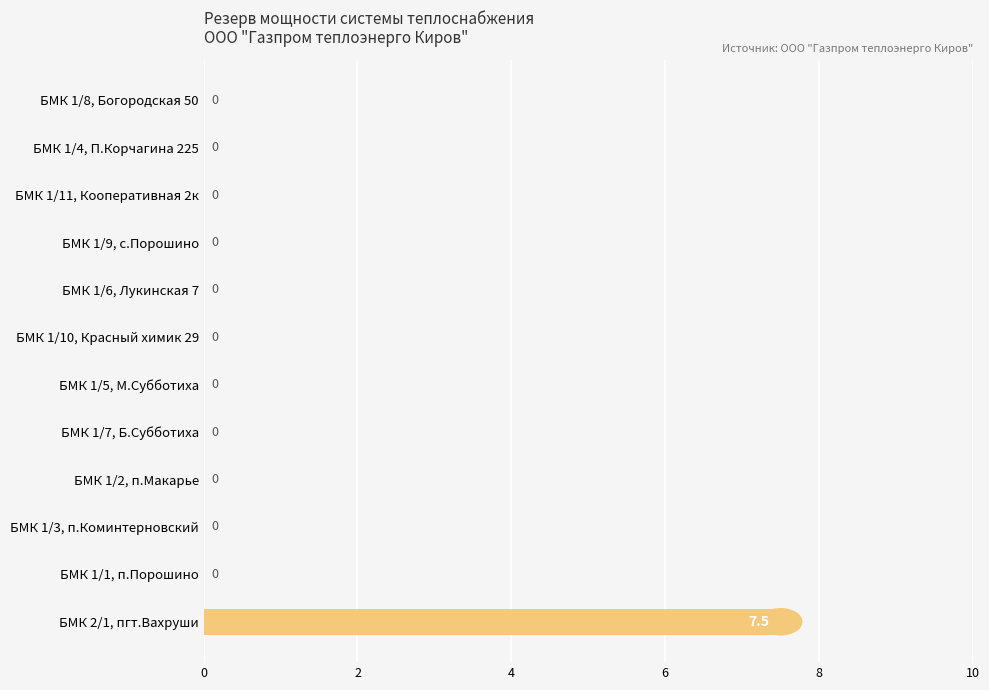

Count the values in the range 0 to 1.

11